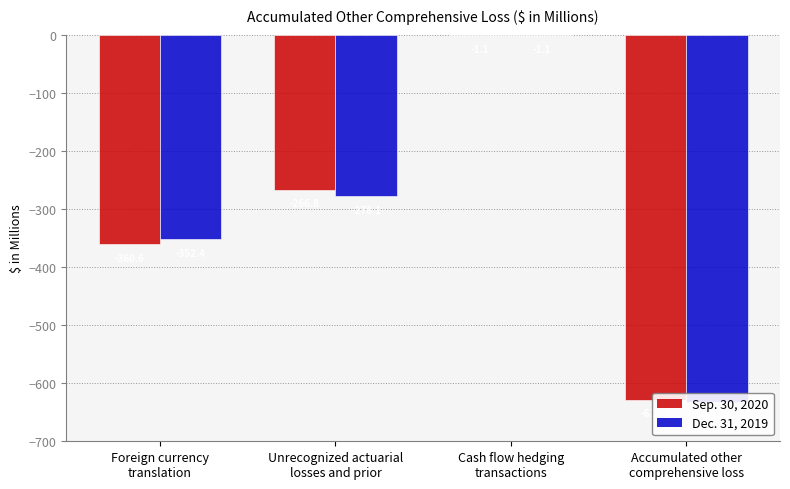

What is the greatest value displayed?

-1.1